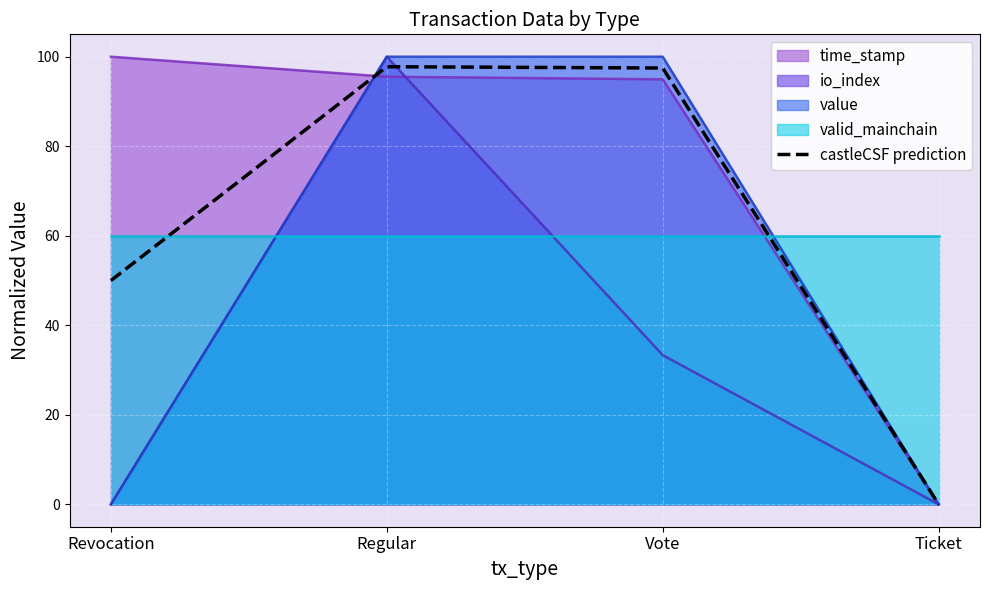

Is the value of io_index at Revocation greater than the value of value at Regular?

No